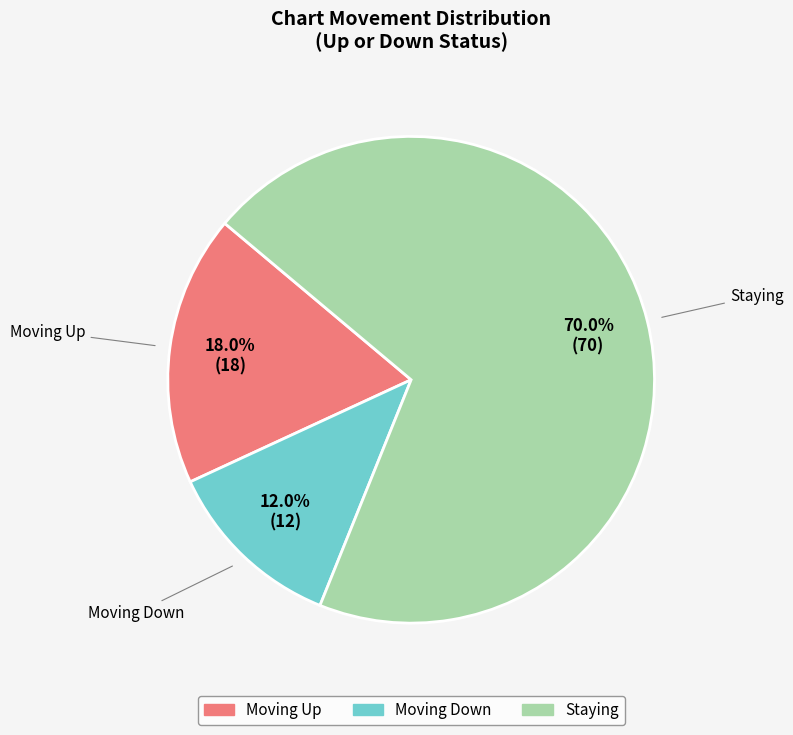

Is there any slice that represents more than half of the pie?

Yes